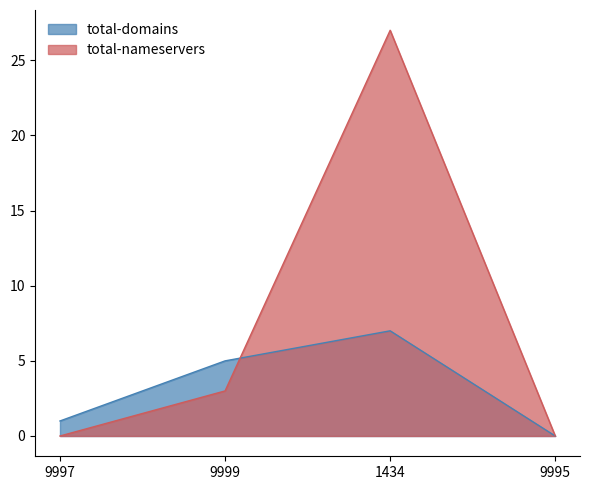

At which category is the sum across all series the highest?

1434